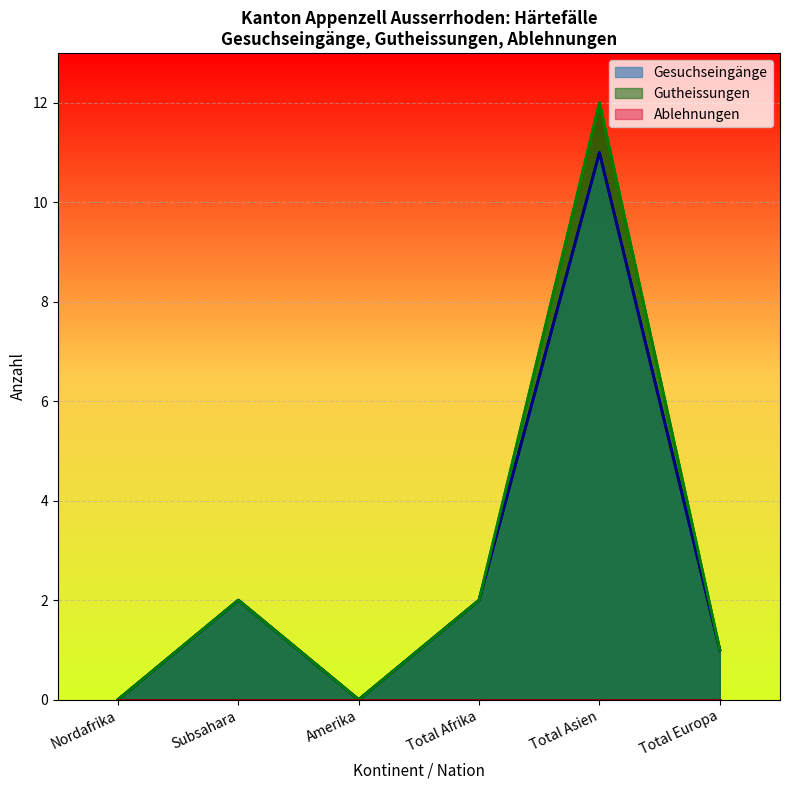

The value of Gutheissungen at Total Afrika is 2. True or false?

True